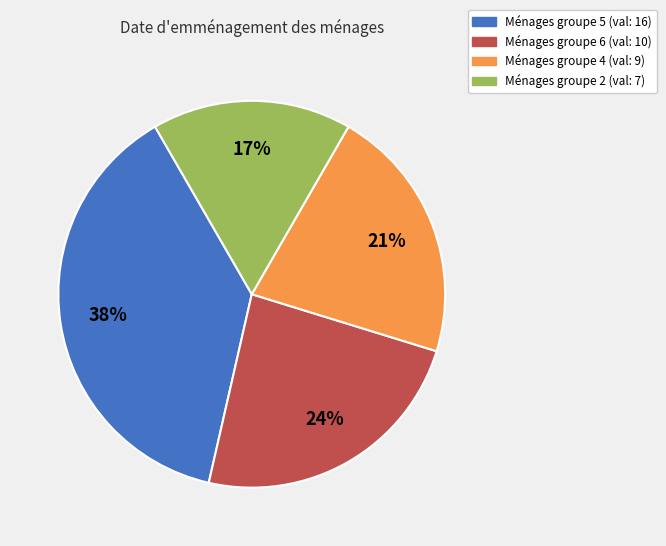

Does any single category account for the majority?

No